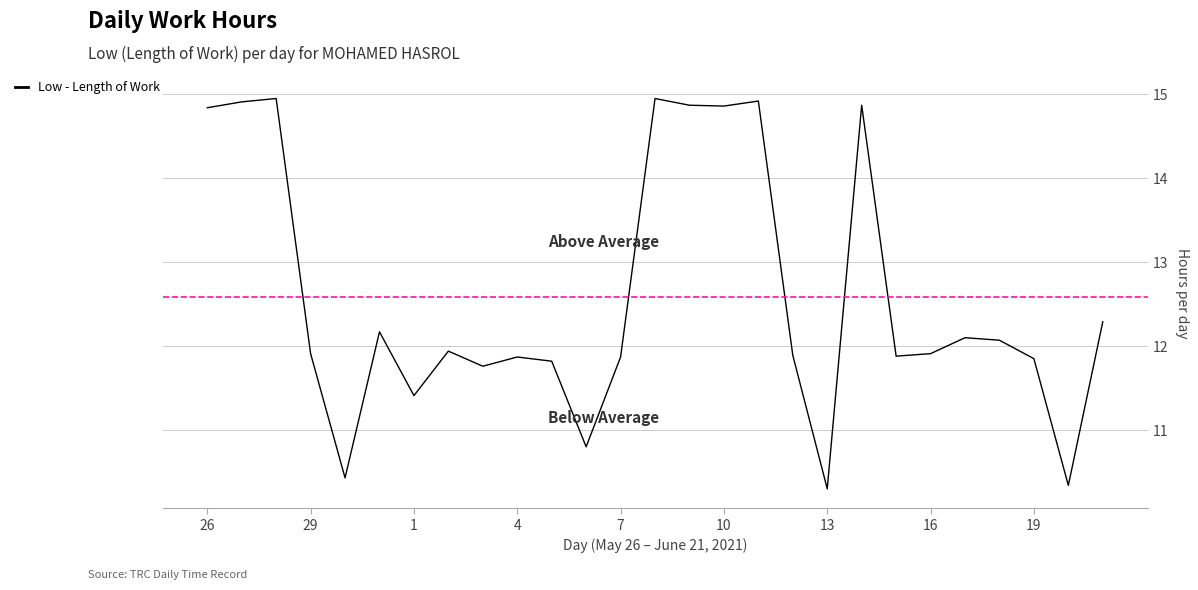

What is the smallest value displayed?

10.3